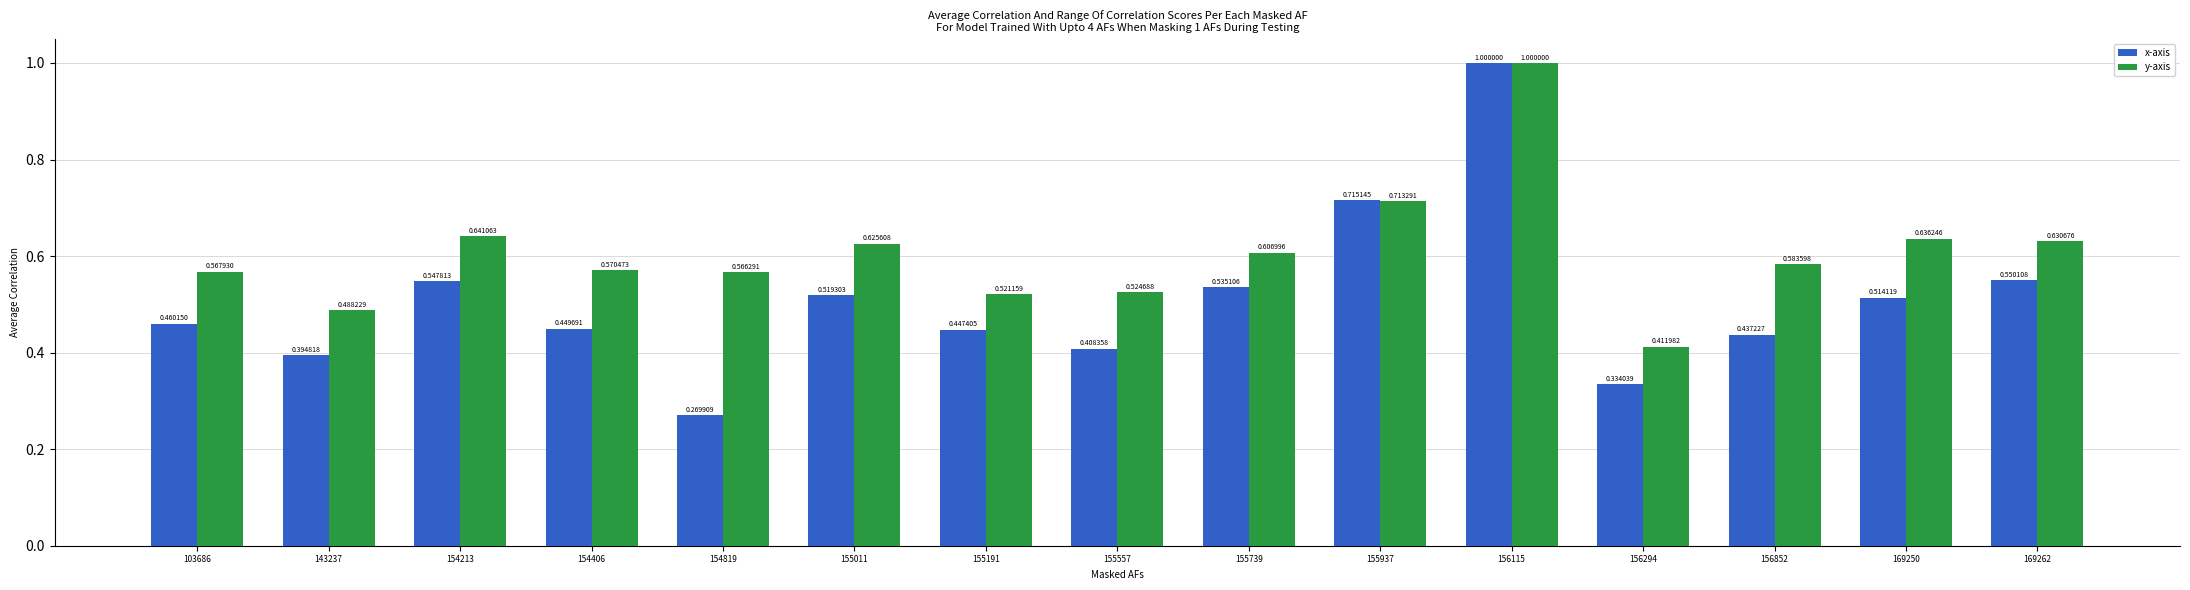

The y-axis series shows 0.7 at 155557. True or false?

False